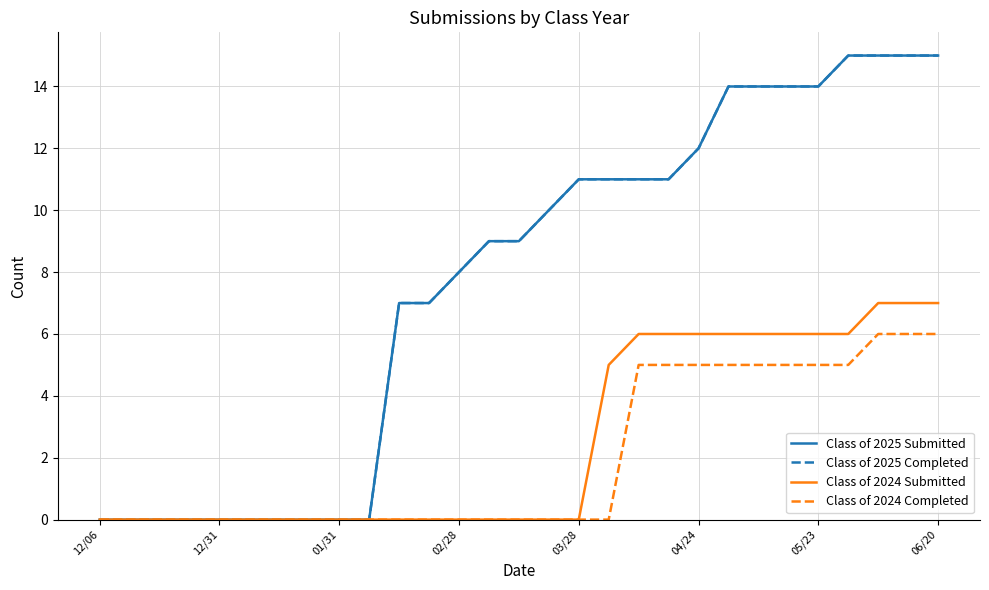

What is the difference between the second highest and second lowest values in the Class of 2025 Completed series?

15